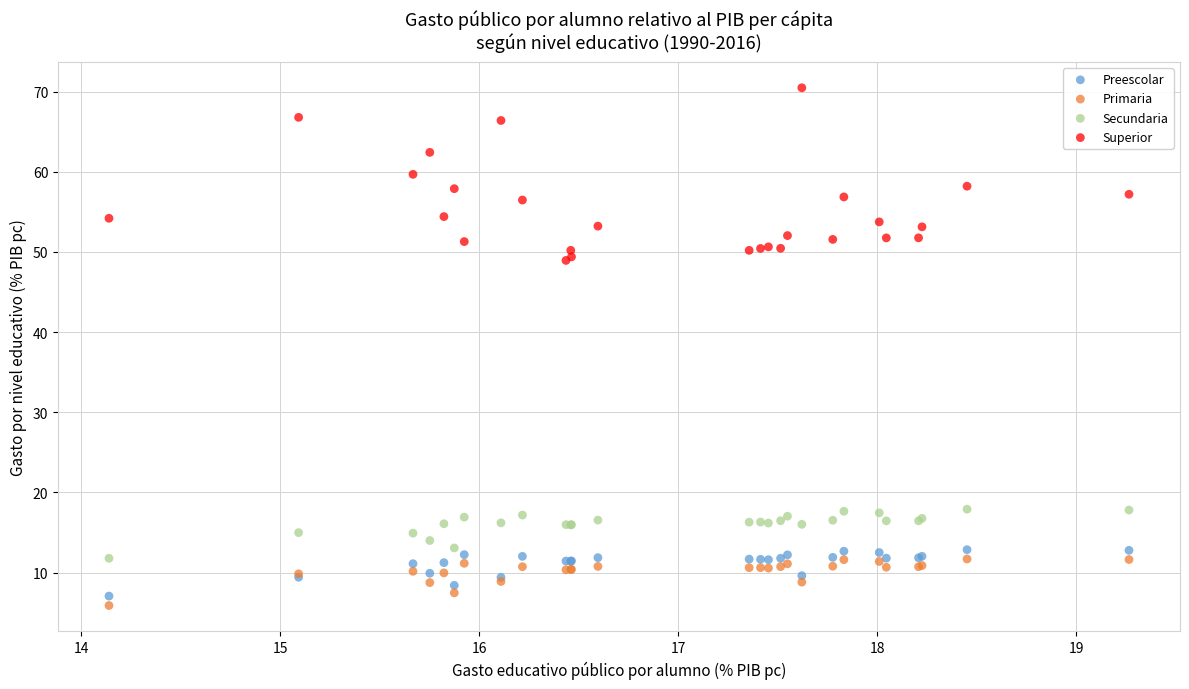

What is the X range (max minus min) for the scatter plot?

5.1